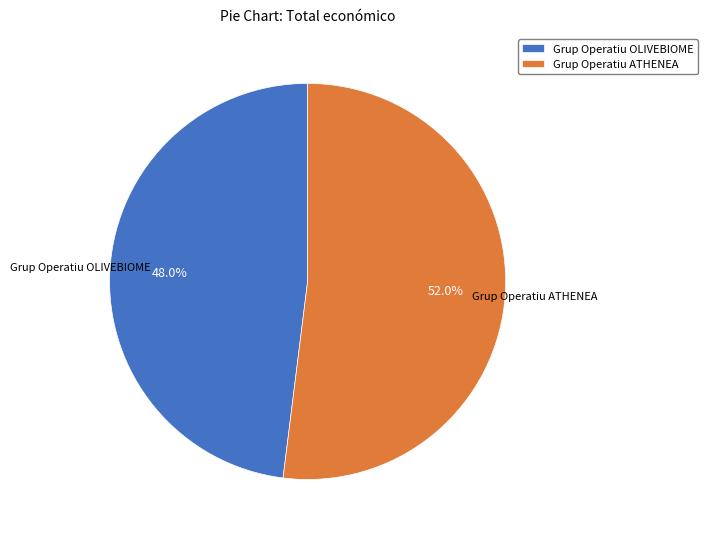

To the nearest percent, what is the average slice percentage?

50%